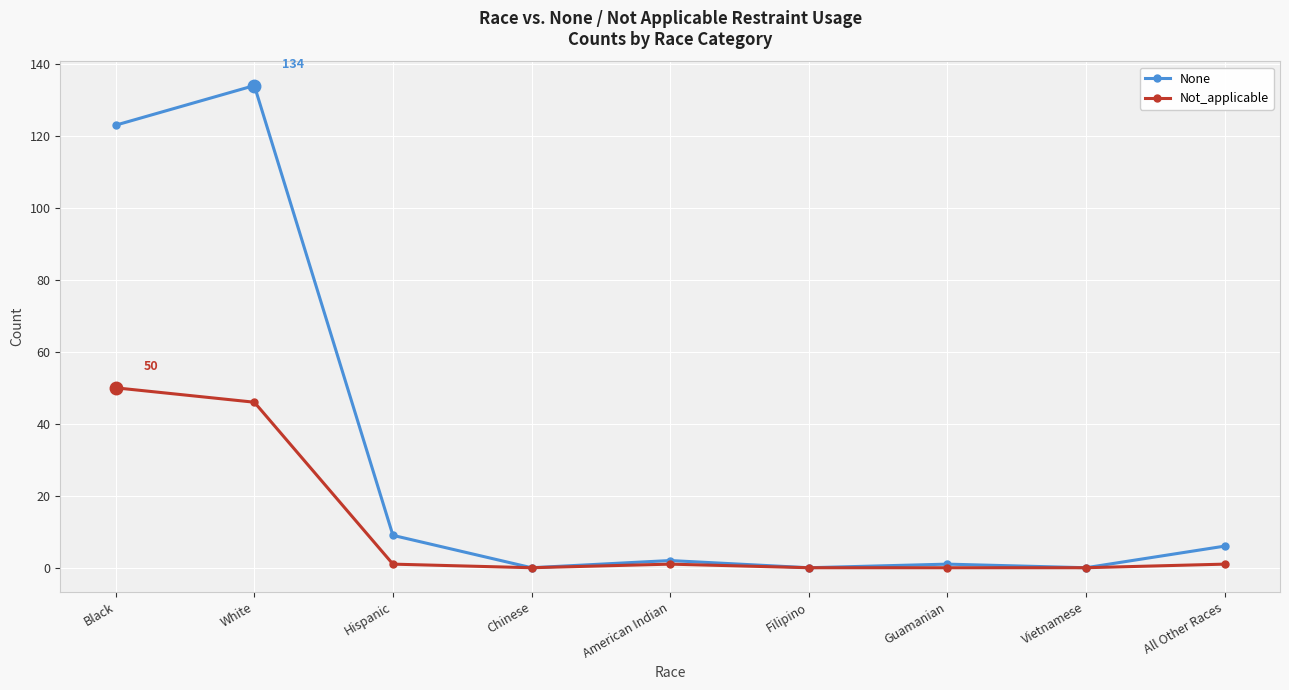

What is the approximate value of None at All Other Races?

6